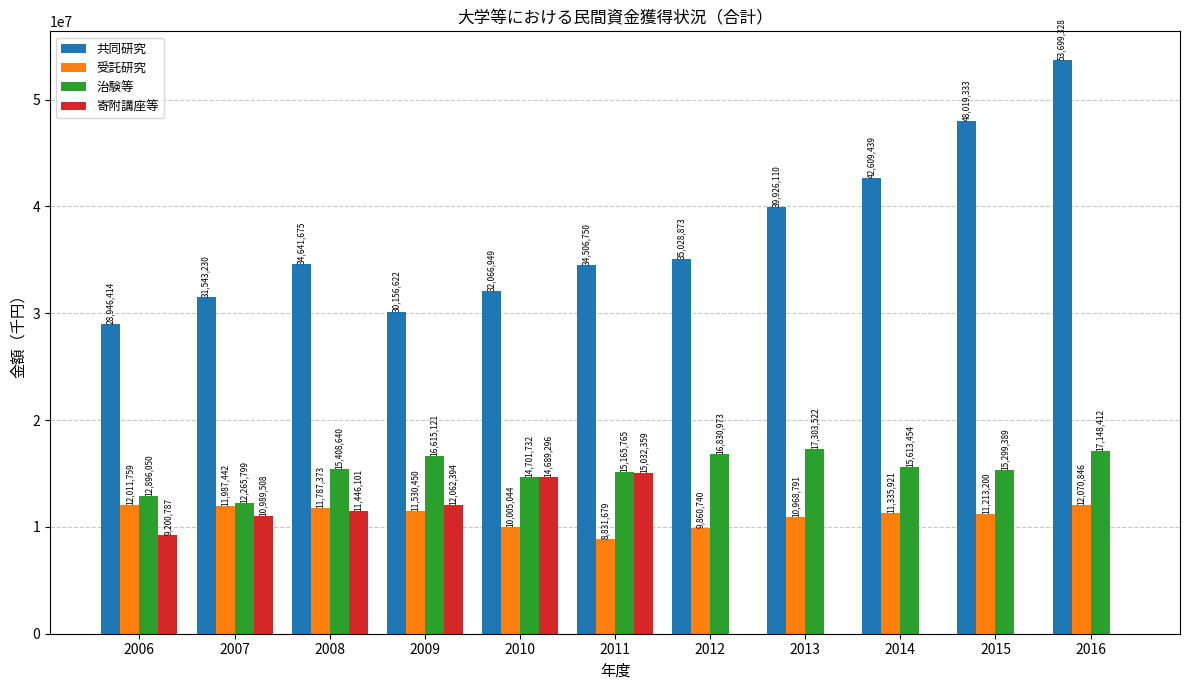

What value does the 治験等 series have at 2010?

14701732.0